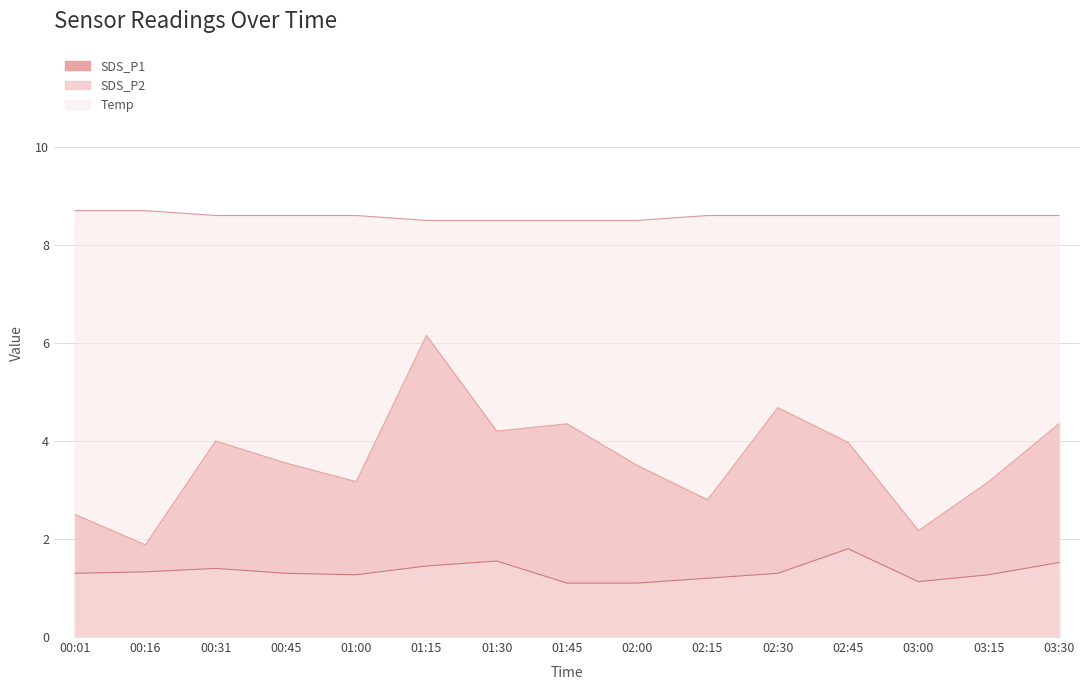

Does the chart have visible grid lines?

Yes